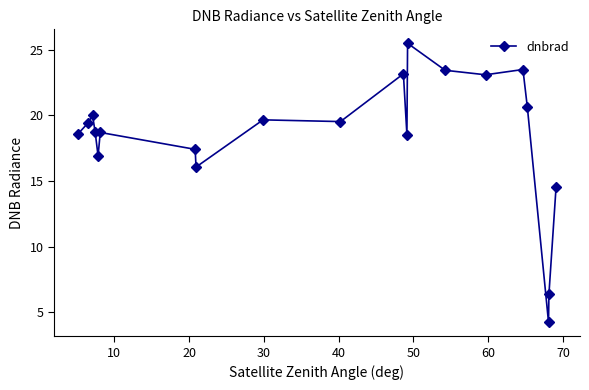

True or false: there are more than 1 points higher than both neighbors.

True